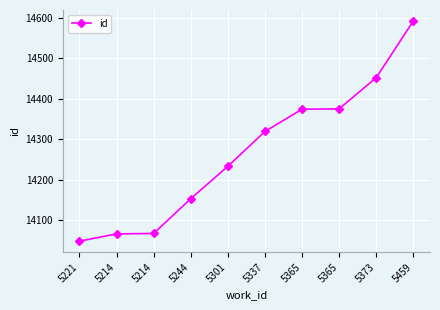

The value at 5301 is 6913. True or false?

False